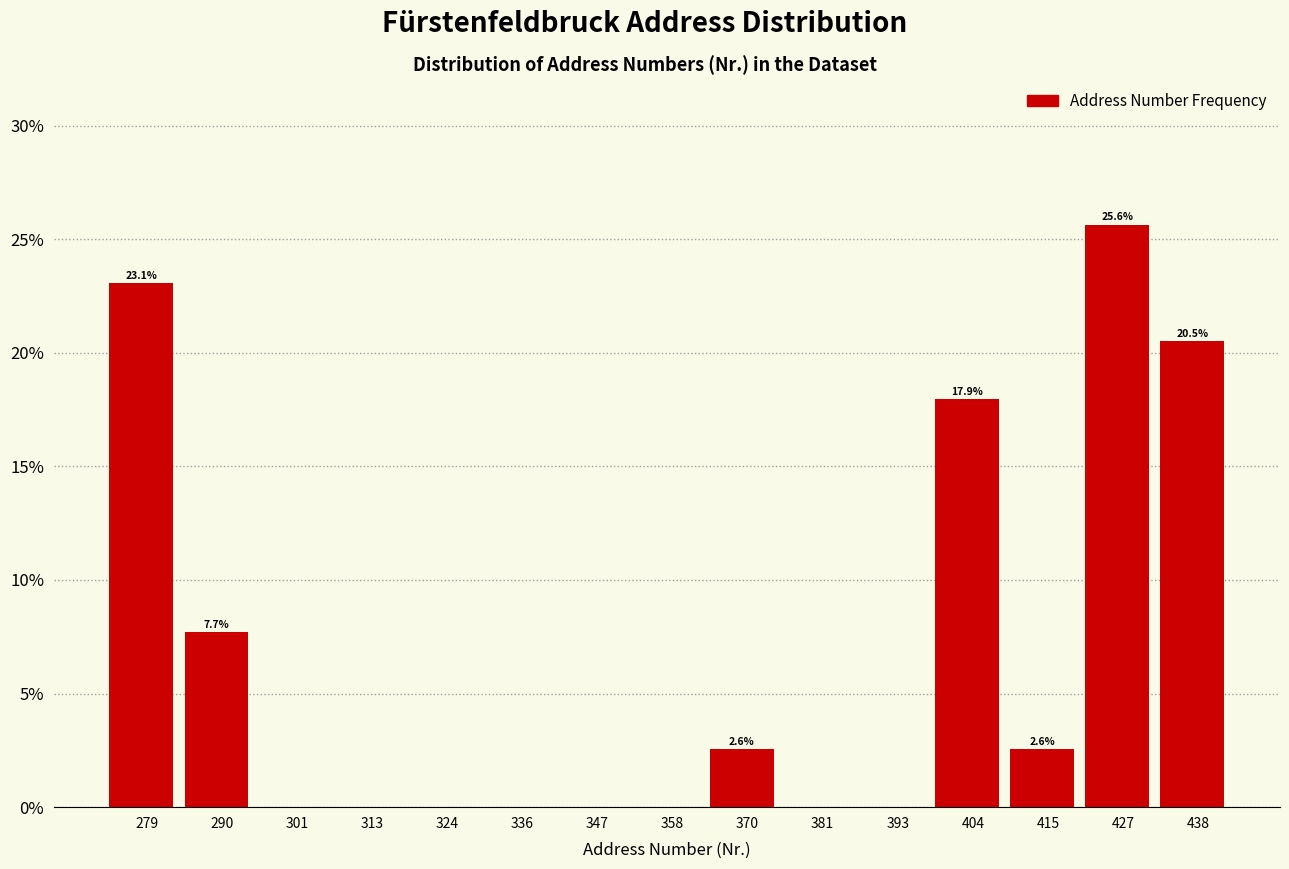

Reading left to right, transcribe all the data shown in this chart.

279=23.1	290=7.7	301=0.0	313=0.0	324=0.0	336=0.0	347=0.0	358=0.0	370=2.6	381=0.0	393=0.0	404=17.9	415=2.6	427=25.6	438=20.5